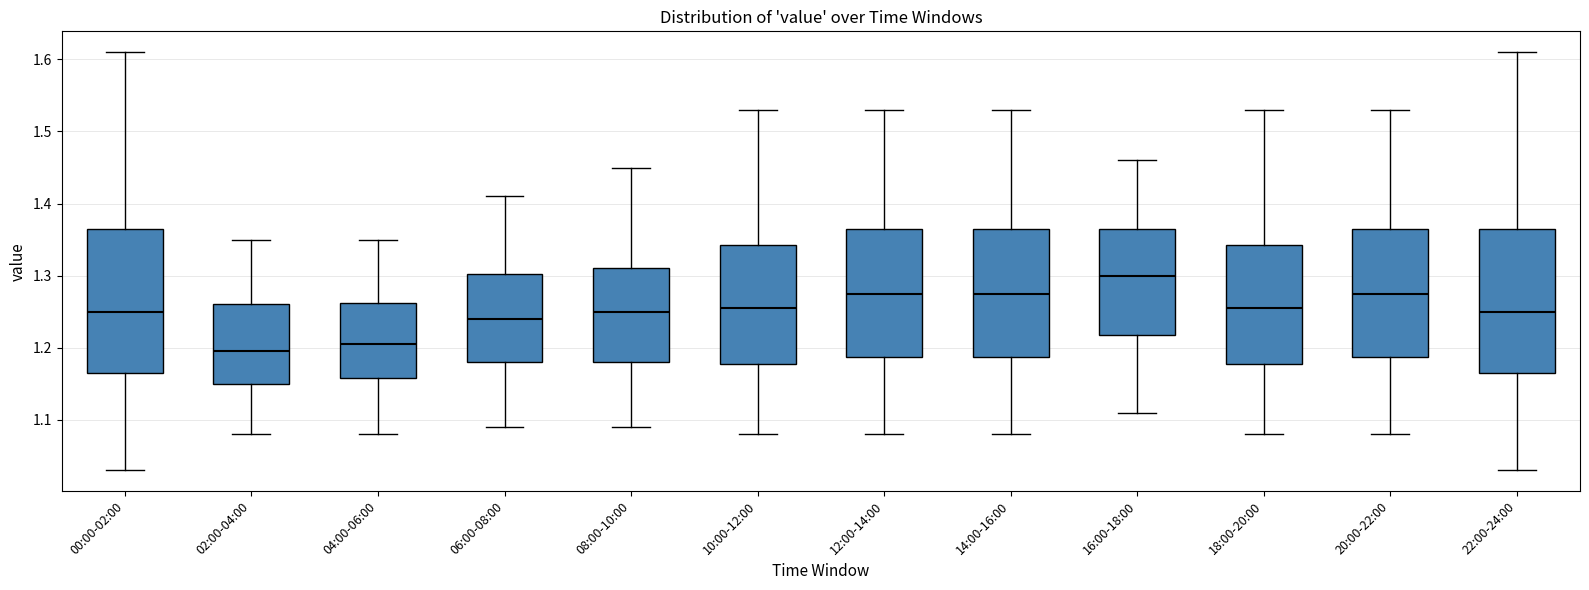

Reading left to right, read every box against the y-axis: the position of its median line, the range the box covers, and the ends of its whiskers. The values are not printed on the chart, so give them approximately, as read against the axis.

00:00-02:00: median 1.25, box 1.17 to 1.37, whiskers 1.03 to 1.61
02:00-04:00: median 1.20, box 1.15 to 1.26, whiskers 1.08 to 1.35
04:00-06:00: median 1.21, box 1.16 to 1.26, whiskers 1.08 to 1.35
06:00-08:00: median 1.24, box 1.18 to 1.30, whiskers 1.09 to 1.41
08:00-10:00: median 1.25, box 1.18 to 1.31, whiskers 1.09 to 1.45
10:00-12:00: median 1.26, box 1.18 to 1.34, whiskers 1.08 to 1.53
12:00-14:00: median 1.28, box 1.19 to 1.37, whiskers 1.08 to 1.53
14:00-16:00: median 1.28, box 1.19 to 1.37, whiskers 1.08 to 1.53
16:00-18:00: median 1.30, box 1.22 to 1.37, whiskers 1.11 to 1.46
18:00-20:00: median 1.26, box 1.18 to 1.34, whiskers 1.08 to 1.53
20:00-22:00: median 1.28, box 1.19 to 1.37, whiskers 1.08 to 1.53
22:00-24:00: median 1.25, box 1.17 to 1.37, whiskers 1.03 to 1.61